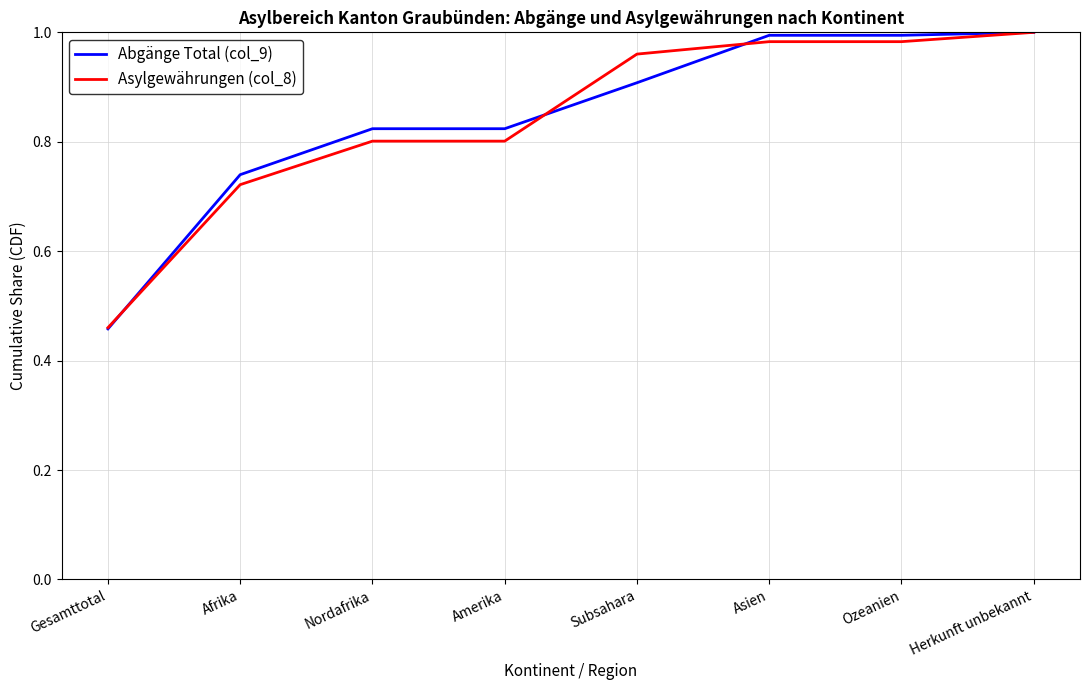

At which label is Abgänge Total (col_9) closest to 0?

Gesamttotal